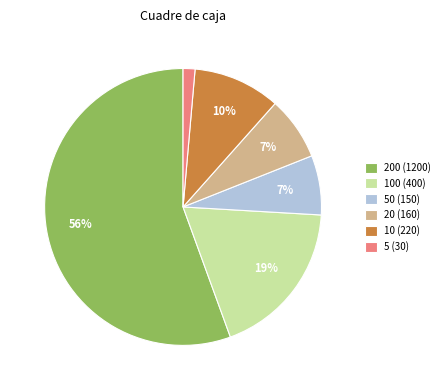

Which has a higher value, 20 (160) or 10 (220)?

10 (220)